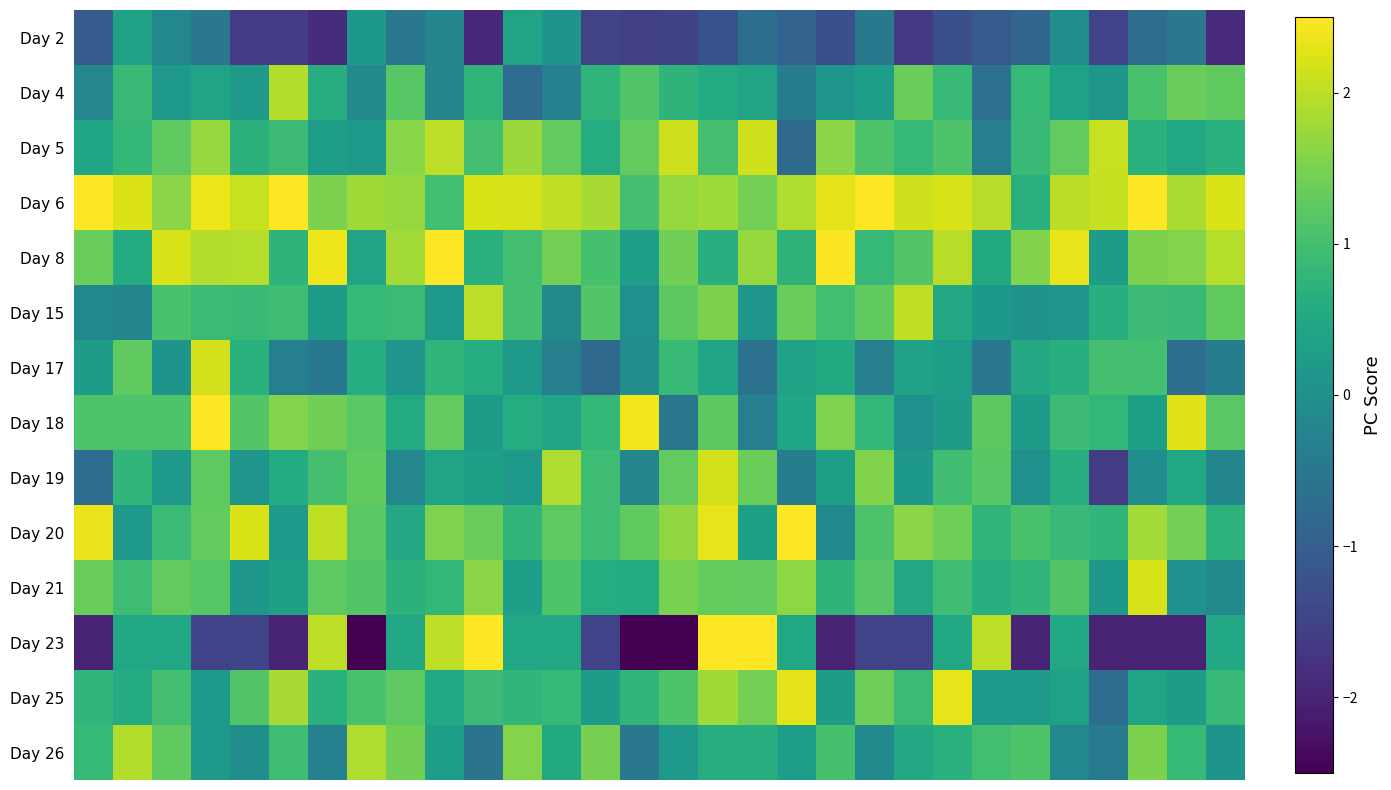

Reading left to right, transcribe all the data shown in this chart.

Day 2: -1.1	0.4	-0.2	-0.5	-1.6	-1.6	-1.9	0.2	-0.5	-0.2	-1.9	0.4	0.1	-1.5	-1.5	-1.5	-1.2	-0.7	-0.9	-1.3	-0.5	-1.7	-1.3	-1.1	-0.9	-0.0	-1.5	-0.7	-0.5	-1.9
Day 4: -0.2	0.9	0.2	0.4	0.2	1.9	0.6	-0.1	1.2	-0.2	0.8	-0.7	-0.3	0.8	1.1	0.7	0.5	0.4	-0.4	0.1	0.3	1.4	0.9	-0.6	0.9	0.4	0.2	1.1	1.3	1.3
Day 5: 0.5	0.8	1.3	1.7	0.7	0.9	0.3	0.2	1.6	2.0	1.0	1.8	1.3	0.6	1.3	2.1	1.0	2.1	-0.8	1.6	1.1	0.8	1.1	-0.3	0.9	1.3	2.1	0.7	0.5	0.7
Day 6: 2.5	2.2	1.6	2.4	2.1	2.5	1.5	1.8	1.7	1.0	2.2	2.2	2.0	1.8	1.0	1.7	1.8	1.4	1.9	2.3	2.5	2.1	2.2	2.0	0.7	2.0	2.1	2.5	1.9	2.2
Day 8: 1.4	0.6	2.2	1.9	1.9	0.8	2.4	0.4	1.8	2.5	0.7	1.0	1.5	1.0	0.3	1.4	0.6	1.7	0.7	2.5	0.8	1.2	2.0	0.5	1.6	2.3	0.3	1.5	1.6	1.9
Day 15: -0.2	-0.2	1.1	0.9	0.9	0.9	0.2	0.9	0.9	0.2	2.0	1.0	-0.1	1.2	0.0	1.2	1.5	0.1	1.4	1.0	1.3	2.0	0.5	0.2	0.1	0.1	0.6	0.9	0.9	1.3
Day 17: 0.3	1.3	0.1	2.2	0.7	-0.3	-0.5	0.6	0.1	0.8	0.6	0.2	-0.3	-0.8	-0.0	0.9	0.4	-0.6	0.4	0.5	-0.4	0.4	0.3	-0.5	0.5	0.7	1.0	1.0	-0.7	-0.4
Day 18: 1.1	1.1	1.1	2.5	1.2	1.6	1.4	1.2	0.5	1.3	0.2	0.6	0.4	0.8	2.4	-0.5	1.2	-0.4	0.4	1.5	0.8	0.0	0.3	1.2	0.3	0.9	0.8	0.3	2.3	1.2
Day 19: -0.8	0.8	0.2	1.3	0.1	0.6	1.0	1.3	-0.2	0.4	0.3	0.2	1.9	0.9	-0.2	1.3	2.1	1.4	-0.4	0.3	1.6	0.2	1.0	1.2	0.0	0.6	-1.6	-0.1	0.5	-0.2
Day 20: 2.4	0.2	0.9	1.3	2.2	0.2	2.0	1.2	0.5	1.5	1.3	0.8	1.3	0.9	1.3	1.7	2.3	0.3	2.5	-0.2	1.1	1.6	1.4	0.8	1.1	0.9	0.8	1.8	1.5	0.7
Day 21: 1.4	0.9	1.3	1.2	0.2	0.3	1.3	1.2	0.7	0.8	1.6	0.3	1.1	0.6	0.6	1.5	1.3	1.3	1.6	0.7	1.2	0.5	1.0	0.6	0.8	1.1	0.2	2.2	0.0	-0.1
Day 23: -2.0	0.5	0.5	-1.5	-1.5	-2.0	2.0	-2.5	0.5	2.0	2.5	0.5	0.5	-1.5	-2.5	-2.5	2.5	2.5	0.5	-2.0	-1.5	-1.5	0.5	2.0	-2.0	0.5	-2.0	-2.0	-2.0	0.5
Day 25: 0.8	0.6	1.0	0.2	1.1	1.9	0.7	1.1	1.3	0.5	0.9	0.8	0.8	0.2	0.8	1.1	1.8	1.5	2.3	0.2	1.4	0.9	2.3	0.2	0.2	0.4	-0.7	0.4	0.2	0.9
Day 26: 0.9	1.9	1.3	0.2	-0.0	1.0	-0.3	1.9	1.4	0.3	-0.6	1.6	0.5	1.5	-0.5	0.2	0.6	0.6	0.3	1.1	-0.1	0.5	0.7	1.0	1.1	-0.2	-0.5	1.5	0.8	0.1